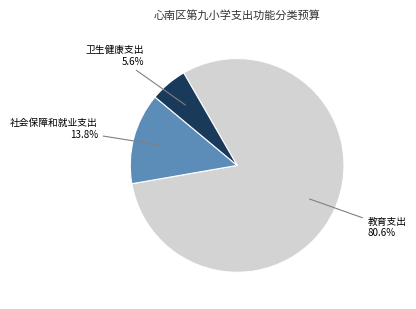

Rank the categories by value from lowest to highest.

卫生健康支出, 社会保障和就业支出, 教育支出